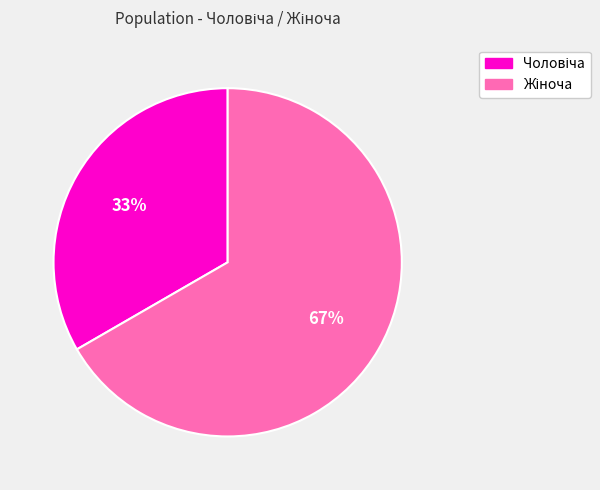

To the nearest percent, what is the average slice percentage?

50%